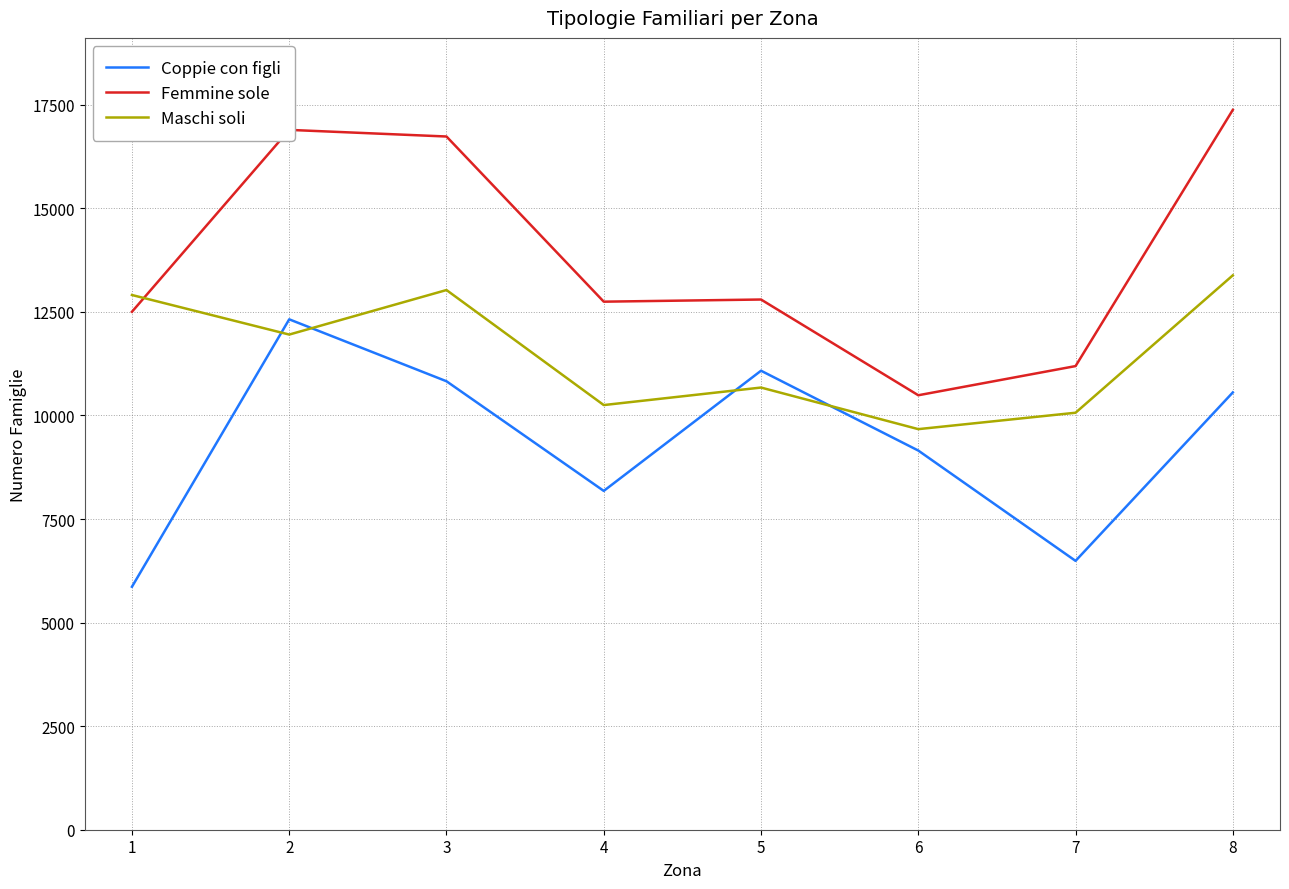

The Coppie con figli series shows 10826 at 3. True or false?

True